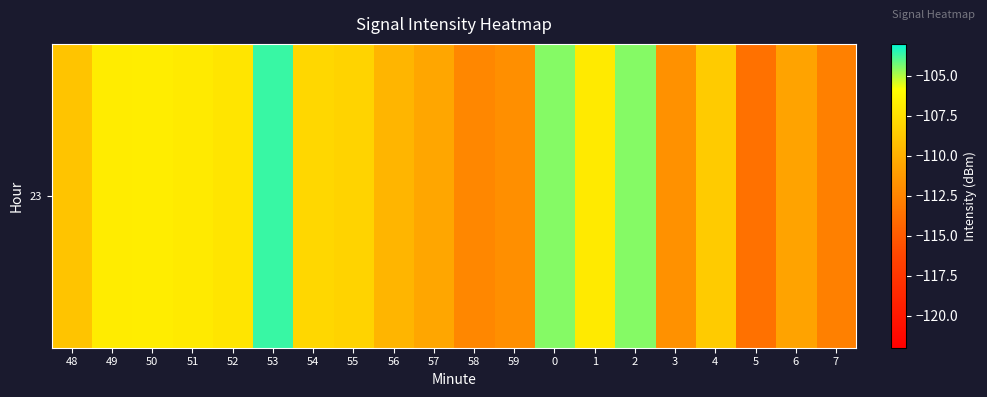

What value does the data have at 59?

-111.9